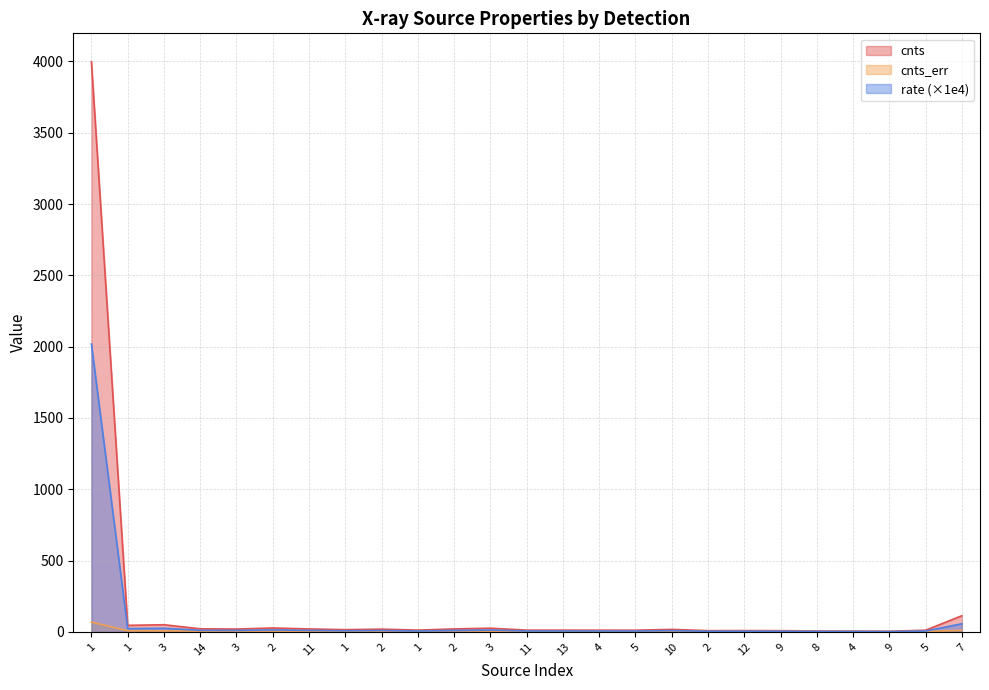

True or false: cnts has more than 2 interior local peaks.

True